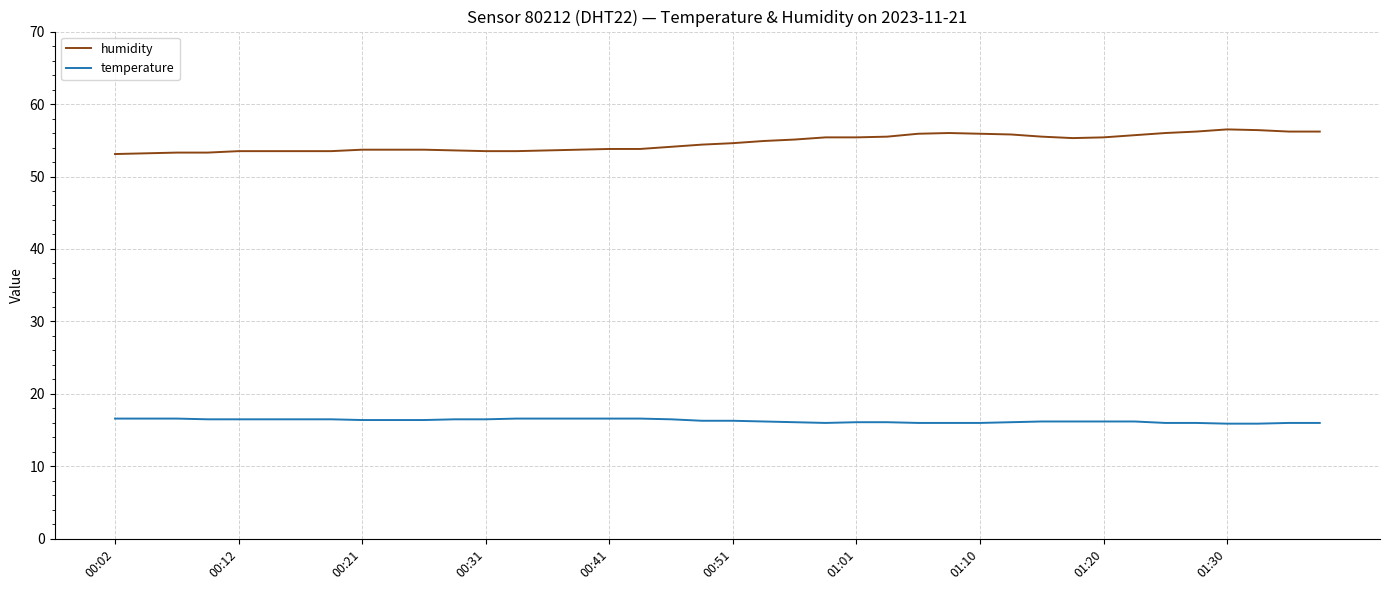

True or false: humidity and temperature intersect in this chart.

False